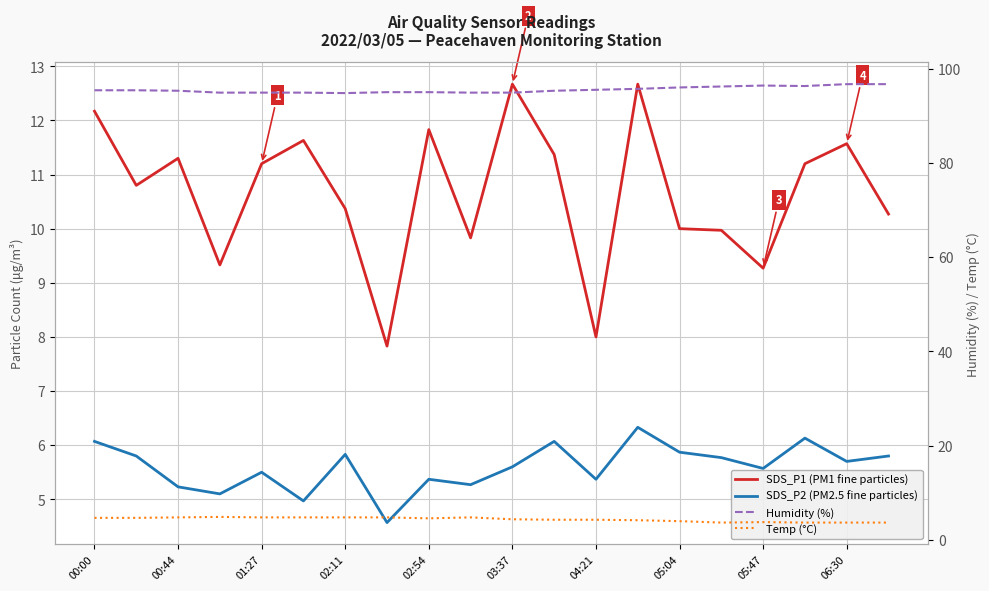

Reading left to right, what are all the values shown in this chart?

SDS_P1 (PM1 fine particles): 12.2	10.8	11.3	9.3	11.2	11.6	10.4	7.8	11.8	9.8	12.7	11.4	8.0	12.7	10.0	10.0	9.3	11.2	11.6	10.3
SDS_P2 (PM2.5 fine particles): 6.1	5.8	5.2	5.1	5.5	5.0	5.8	4.6	5.4	5.3	5.6	6.1	5.4	6.3	5.9	5.8	5.6	6.1	5.7	5.8
Humidity (%): 95.4	95.4	95.3	94.9	94.9	94.9	94.8	95.0	95.0	94.9	94.9	95.3	95.5	95.7	96.0	96.2	96.4	96.3	96.7	96.7
Temp (°C): 4.7	4.7	4.8	4.9	4.8	4.8	4.8	4.8	4.6	4.8	4.4	4.3	4.3	4.2	4.0	3.7	3.8	3.7	3.7	3.7